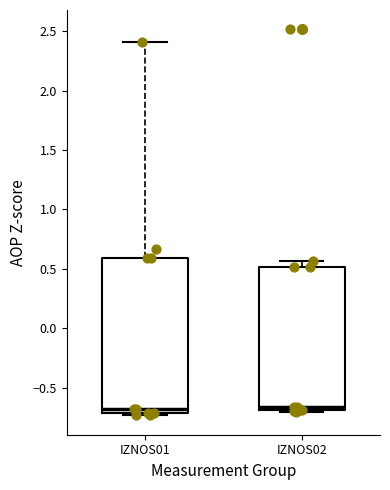

Reading left to right, transcribe this box plot: for each box, give where its median line is, the range the box spans, and where its two whiskers end, as read against the y-axis. The values are not printed on the chart, so give them approximately, as read against the axis.

IZNOS01: median -0.70 (just above the box's lower edge), box -0.70 to 0.60, whiskers -0.75 to 2.40
IZNOS02: median -0.65, box -0.70 to 0.50, whiskers -0.70 to 0.55